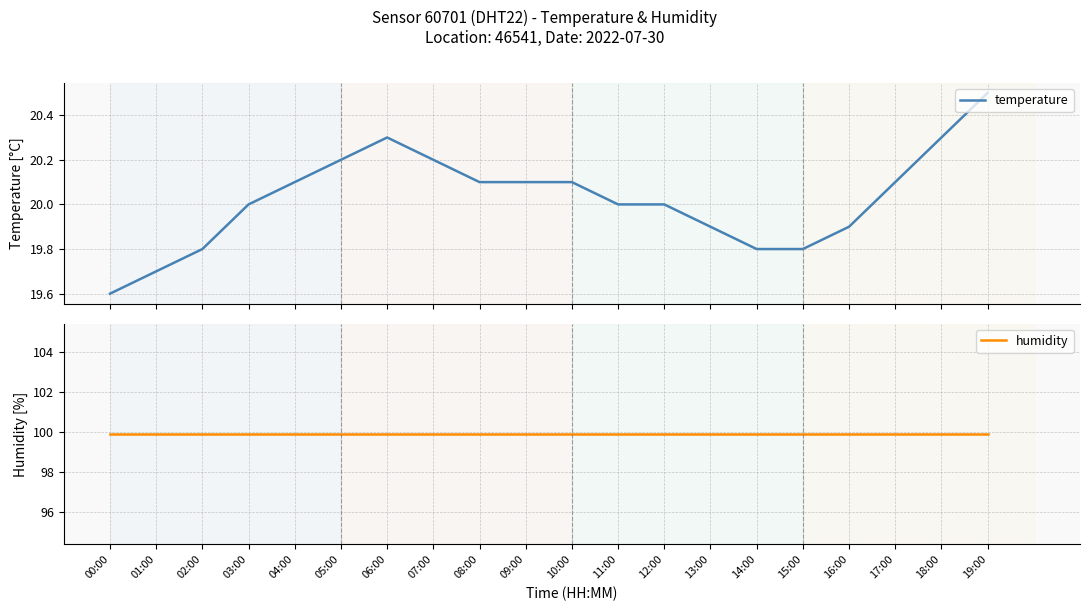

What is the average value of the humidity series?

99.9